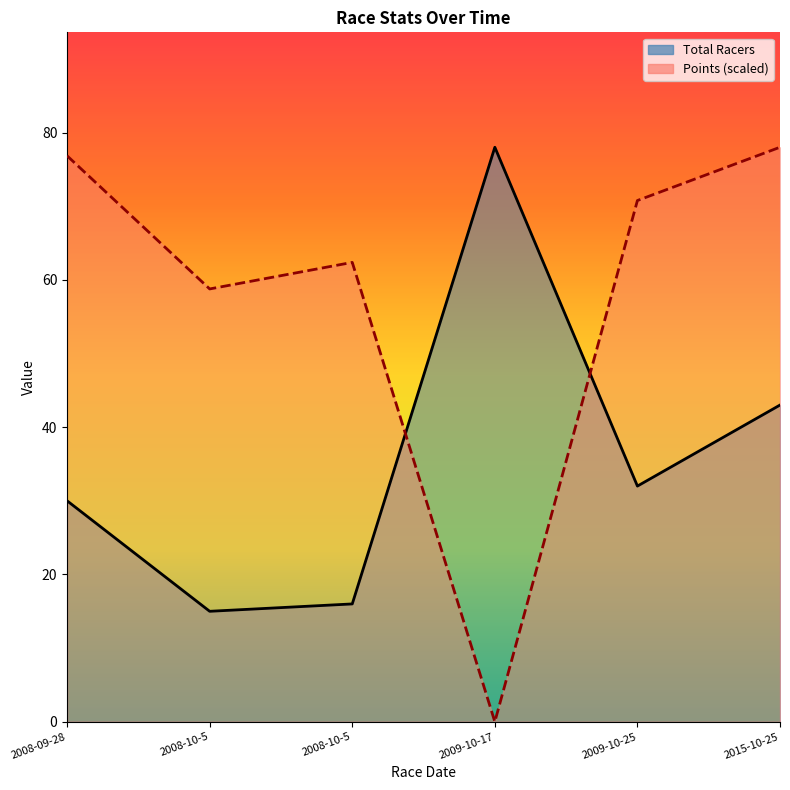

What is the greatest value displayed?

78.0